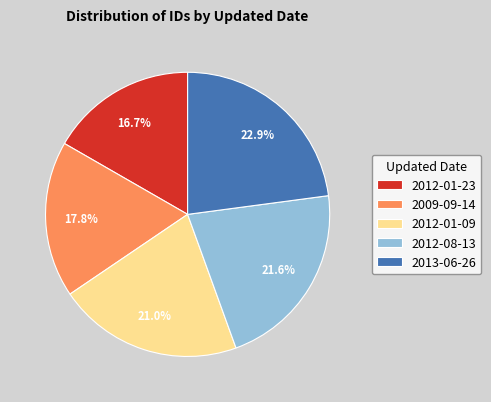

Count the number of slices in the pie.

5